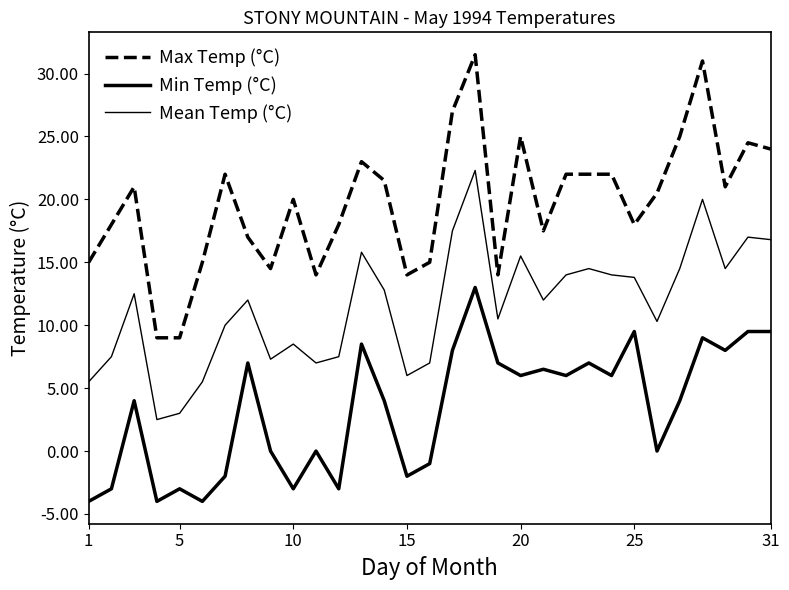

Which series has the widest spread of values?

Max Temp (°C)